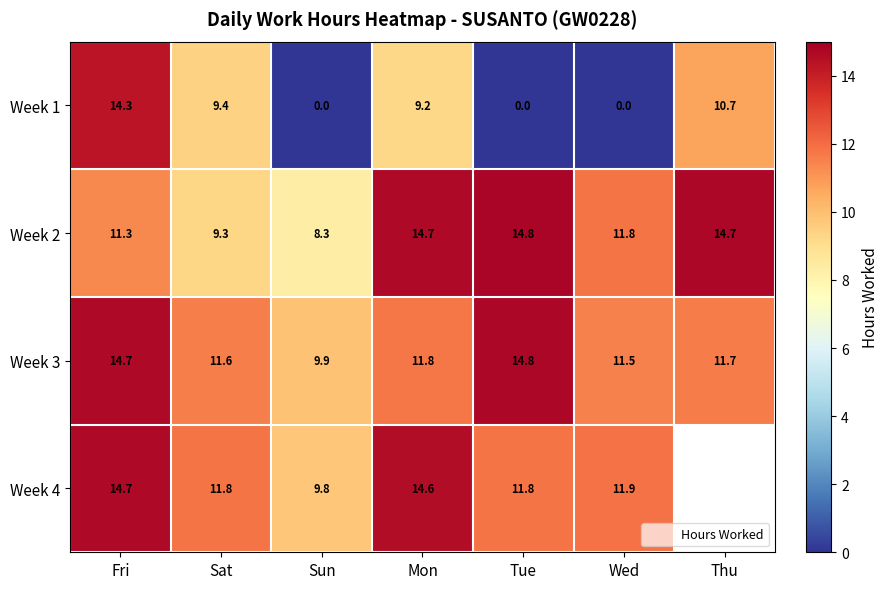

The Week 1 series shows 0.0 at Wed. True or false?

True